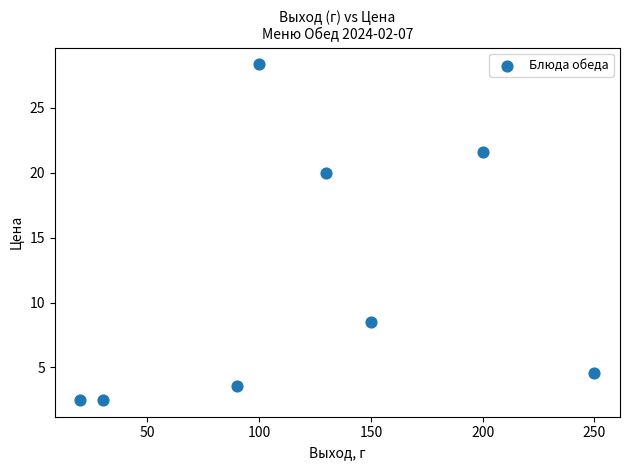

What Y value in the scatter plot is closest to 15?

20.0